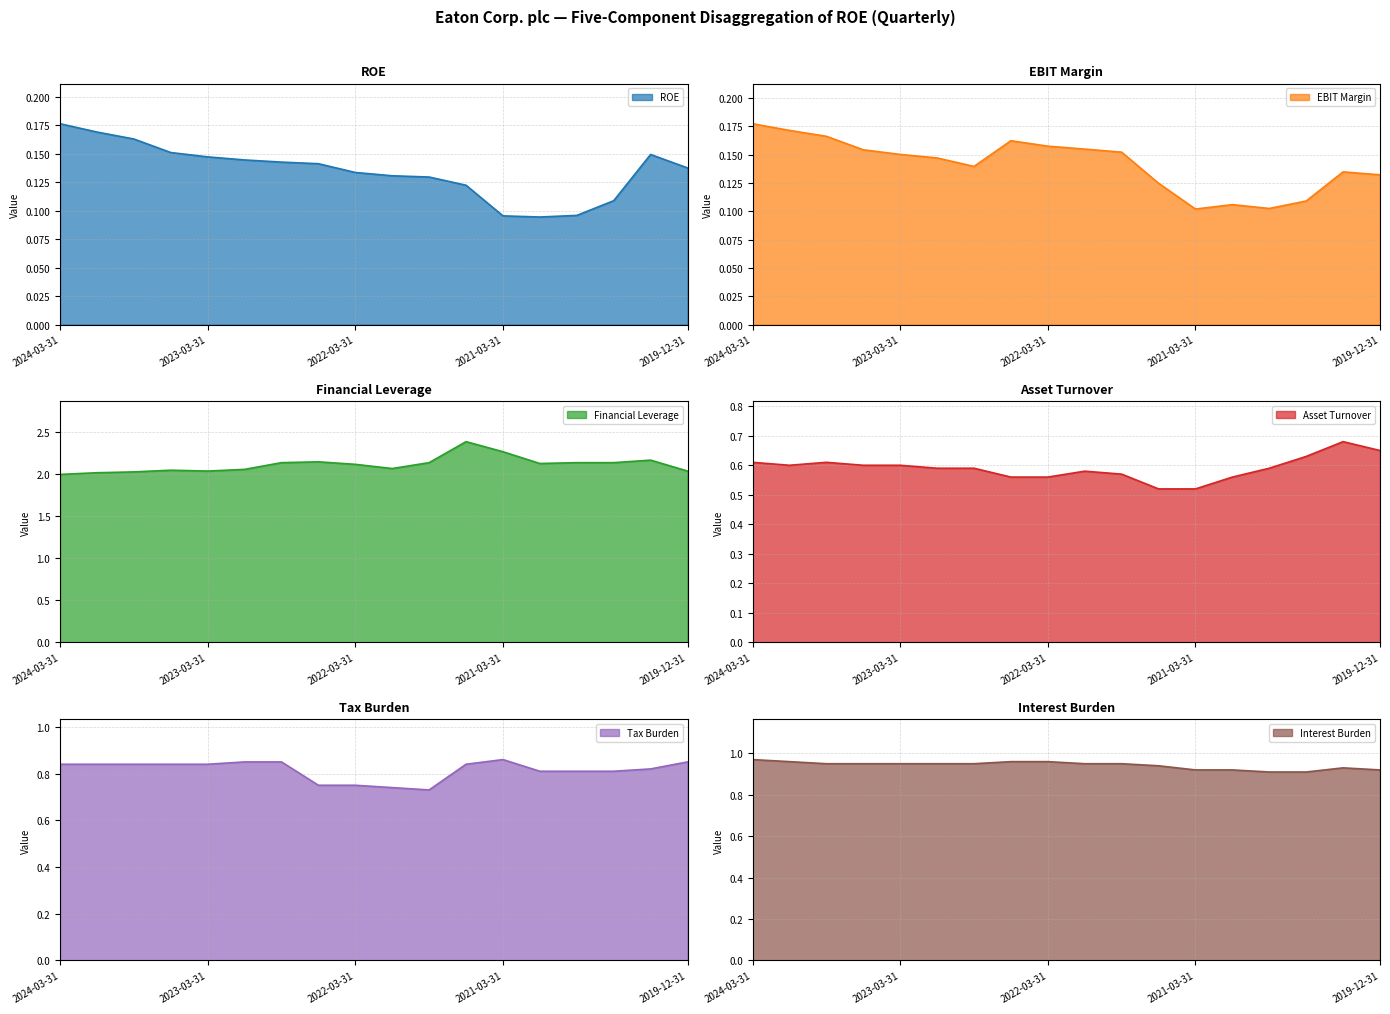

What is the sum of all Tax Burden values?

14.7